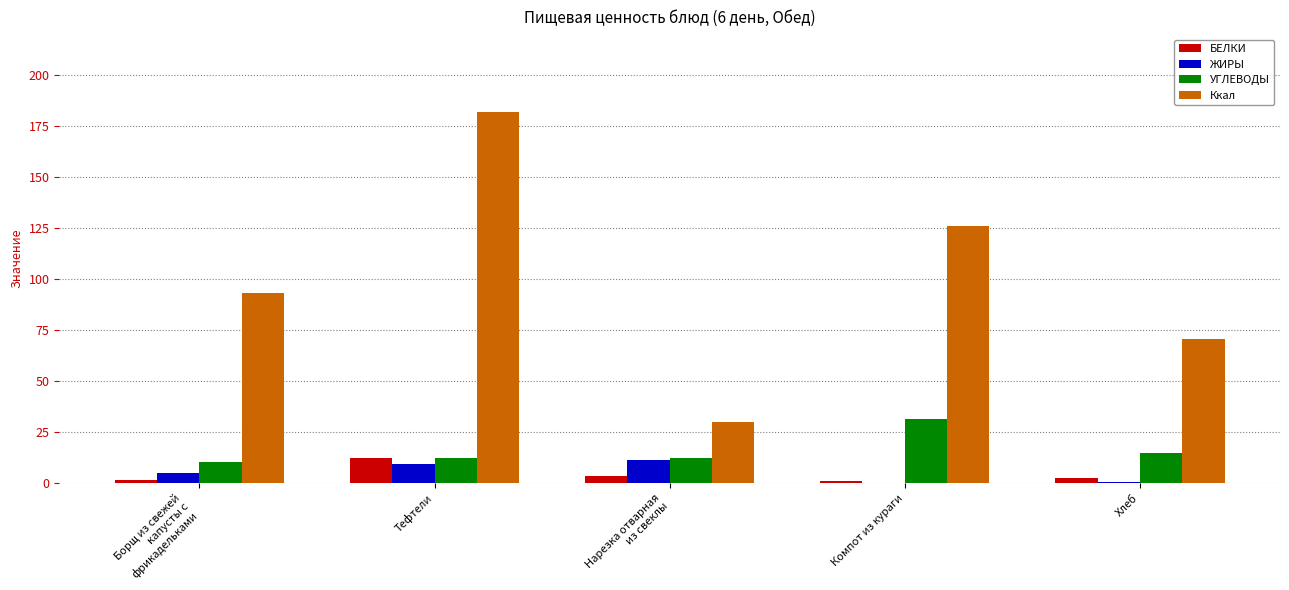

Are the bars grouped side by side (vs. stacked)?

Yes